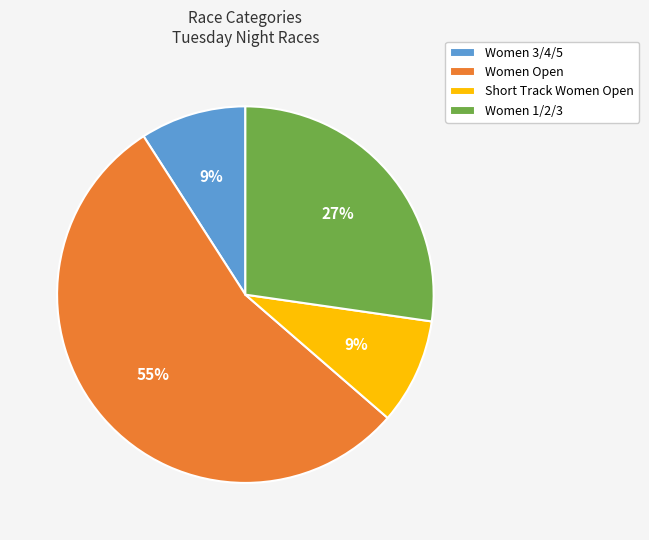

What is the largest slice in the pie chart?

Women Open